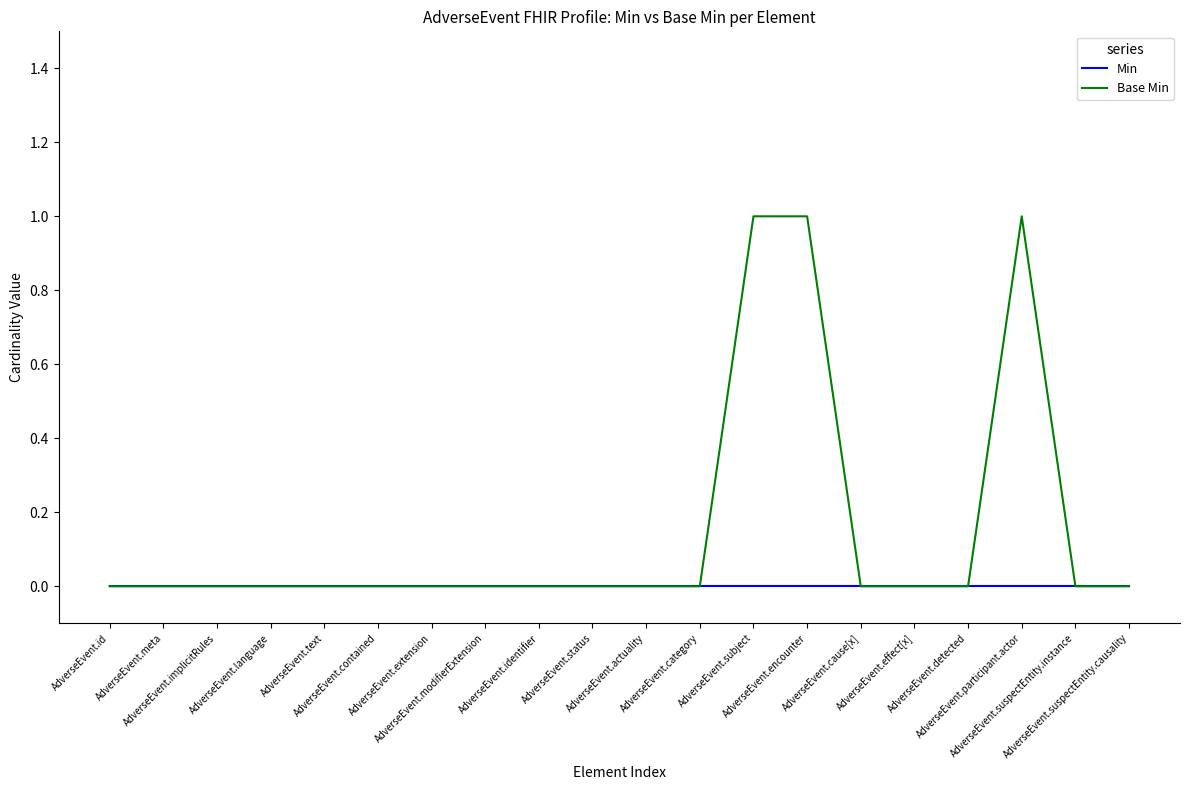

Rank the series by their maximum value, from lowest to highest.

Min, Base Min